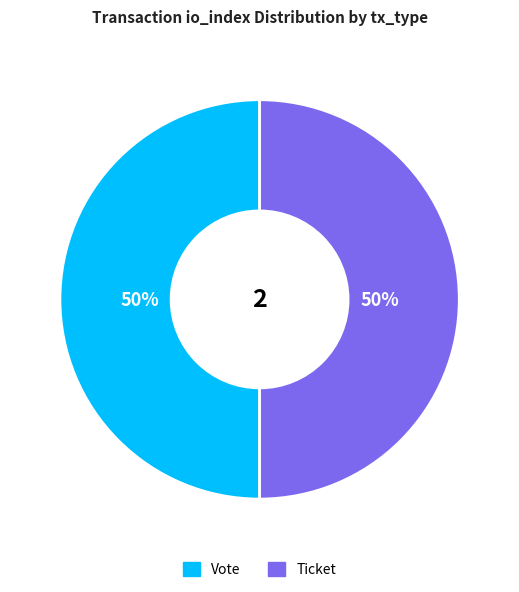

To the nearest percent, what is the average slice percentage?

50%